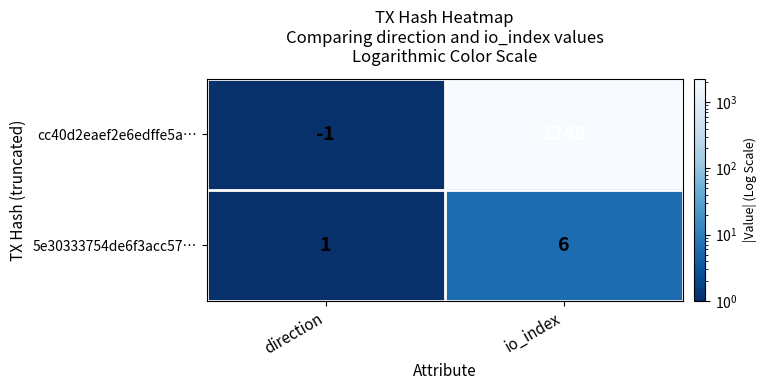

Reading left to right, transcribe all the data shown in this chart.

cc40d2eaef2e6edffe5a…: -1	2248
5e30333754de6f3acc57…: 1	6